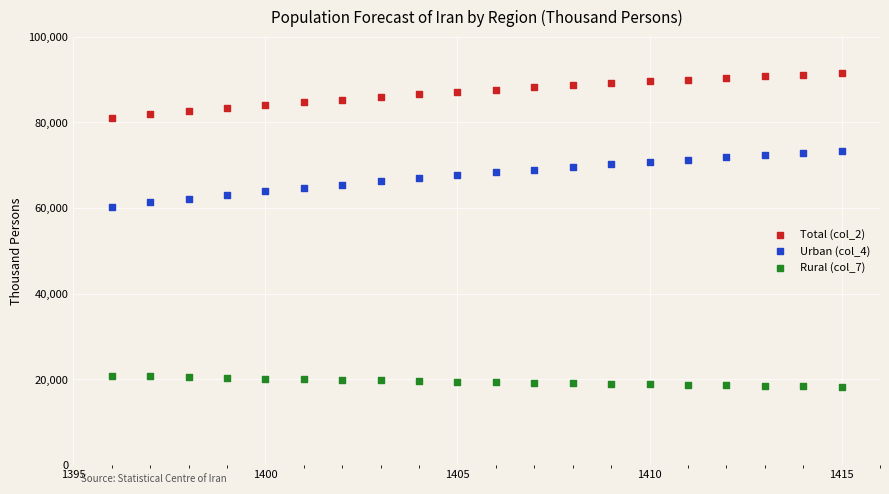

Across all series, what Y value is closest to 54824?

60304